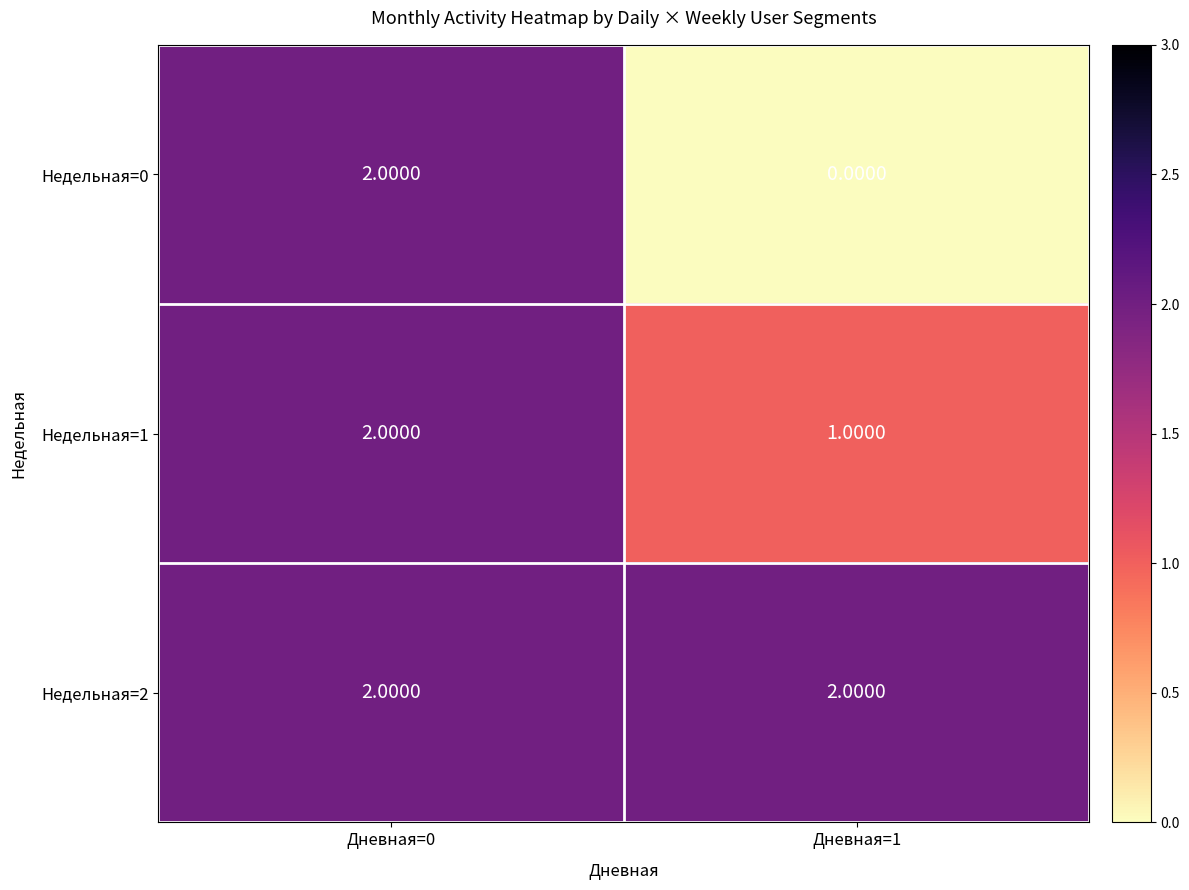

Which series has the largest total across all categories?

Недельная=2